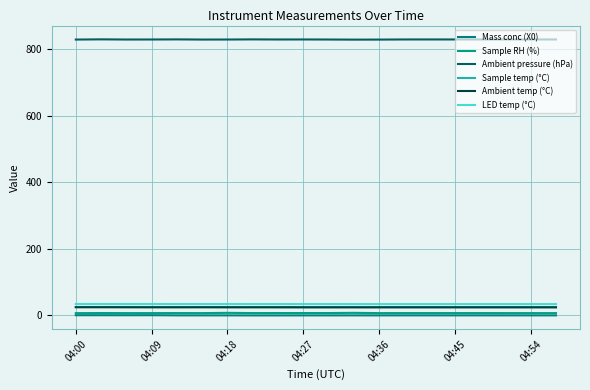

Does the chart display data point markers on the line(s)?

No